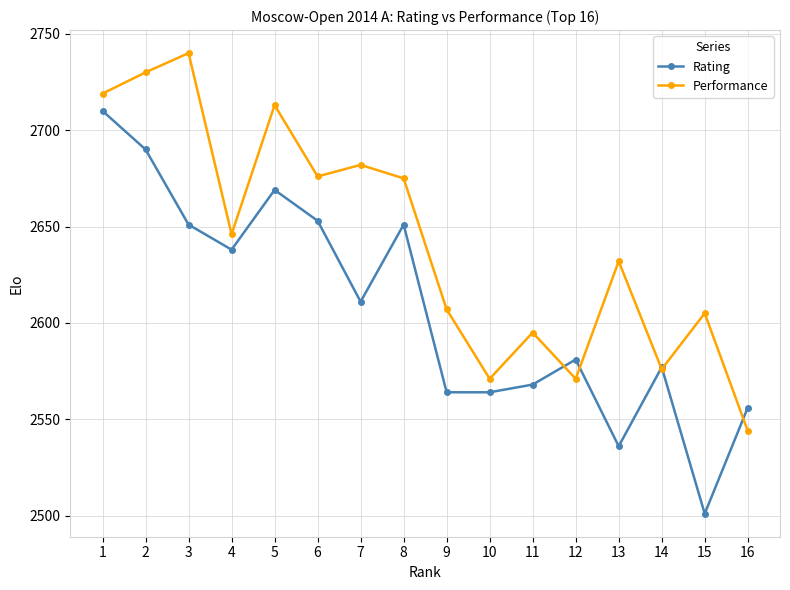

At 2, list the series in order from largest to smallest.

Performance, Rating